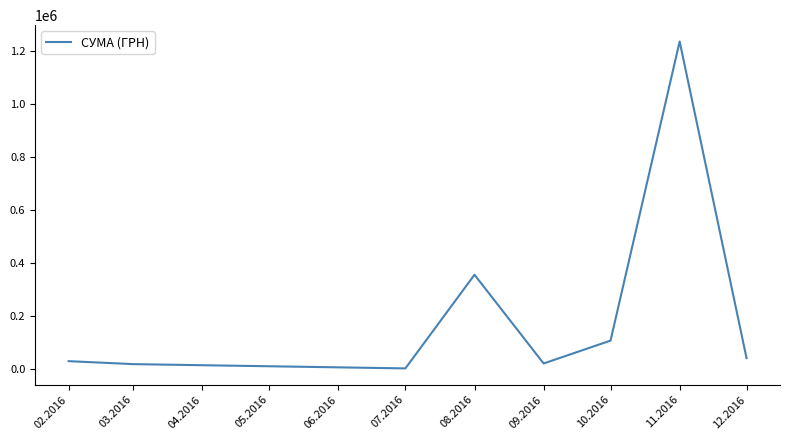

Between 08.2016 and 07.2016, which is larger?

08.2016